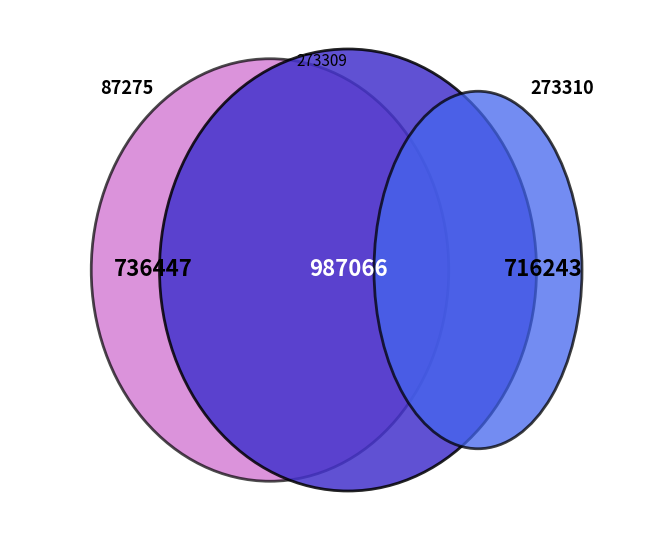

Is the sum of 87275 and 273309 greater than half?

Yes